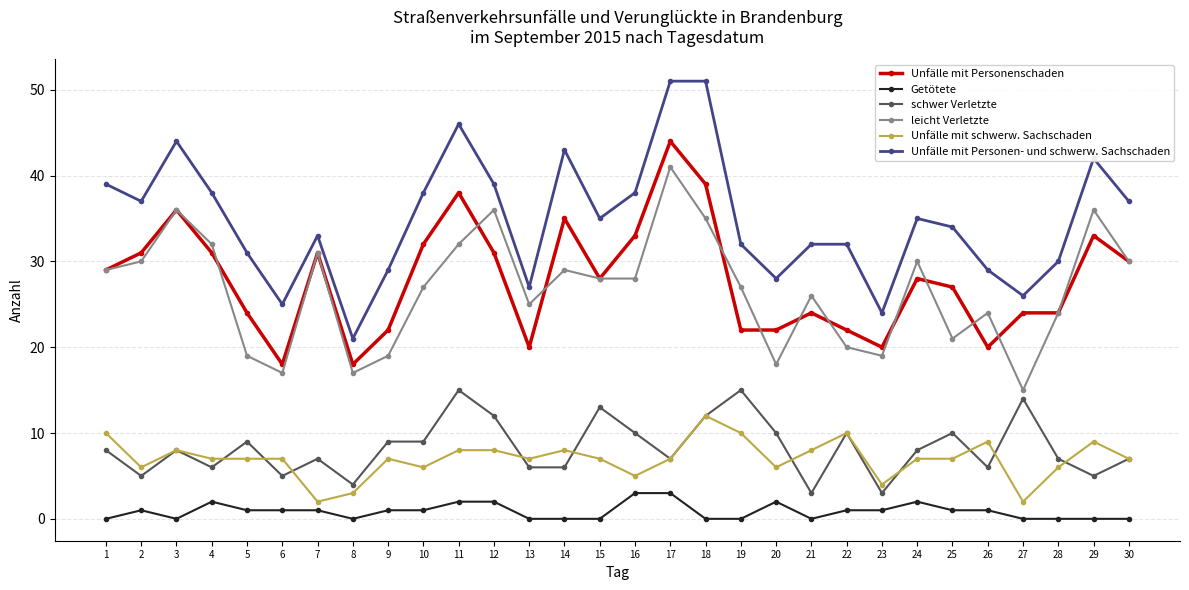

What is the difference between the maximum and second lowest values in the Unfälle mit schwerw. Sachschaden series?

10